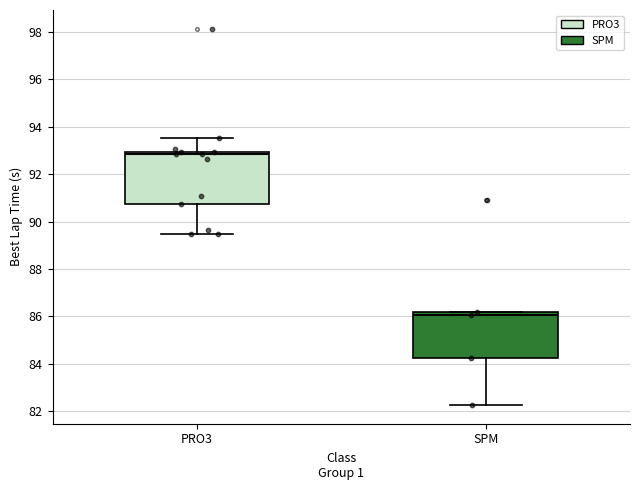

Comparing the boxes themselves (not the whiskers), which one is the tallest?

PRO3